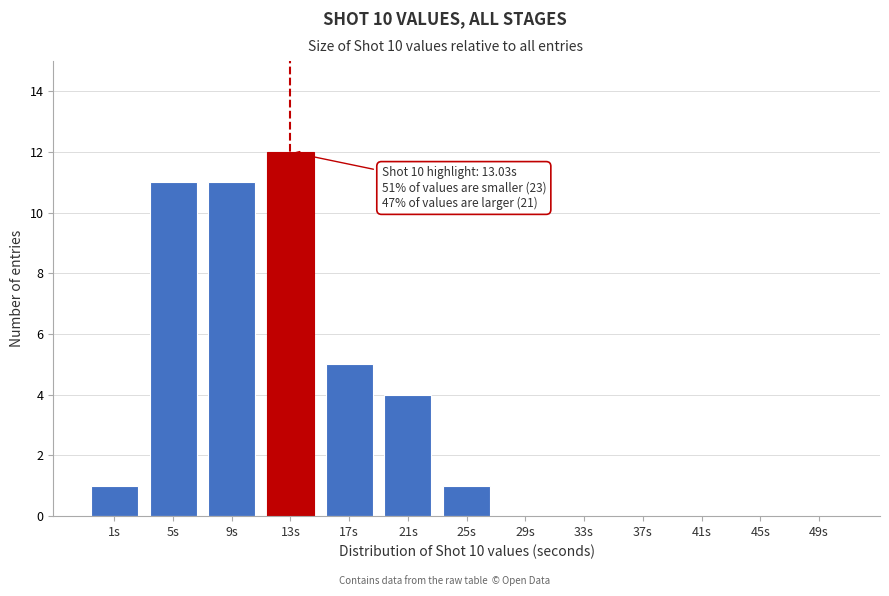

Reading right to left, what are all the values shown in this chart?

49s=0	45s=0	41s=0	37s=0	33s=0	29s=0	25s=1	21s=4	17s=5	13s=12	9s=11	5s=11	1s=1